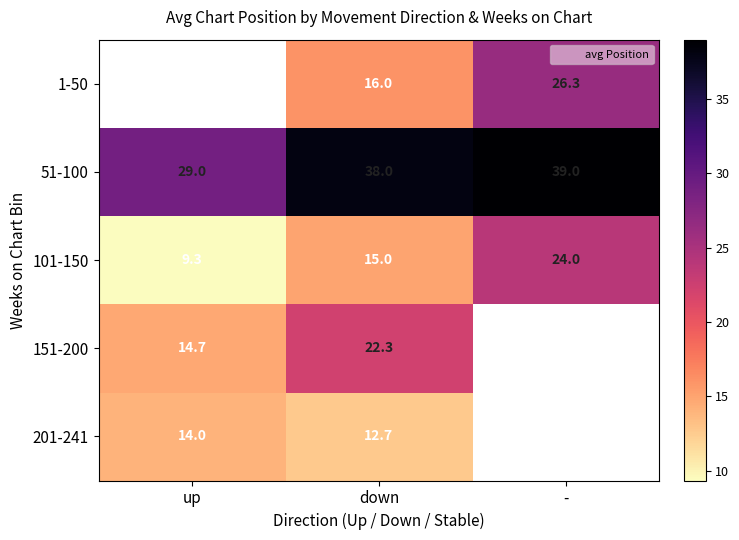

Is it true that 201-241 equals 5.2 at up?

False